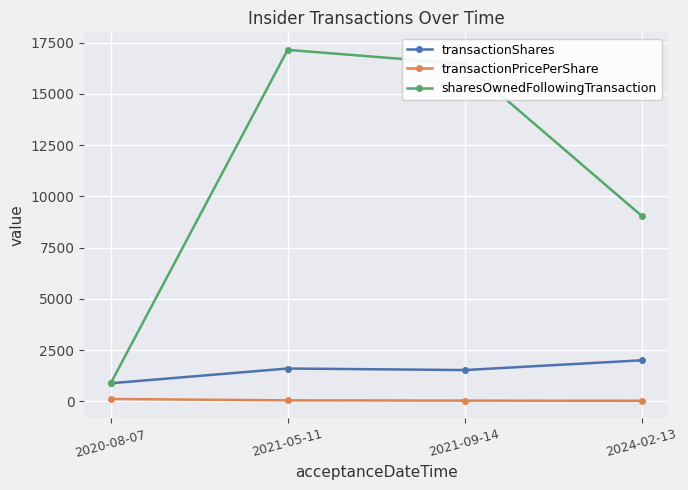

True or false: sharesOwnedFollowingTransaction and transactionPricePerShare cross at least once.

False